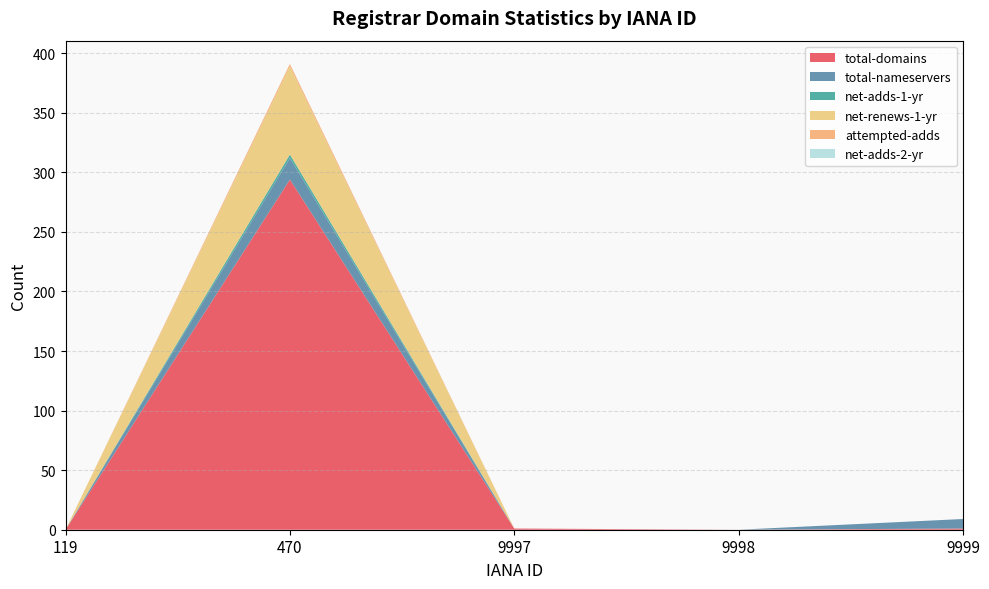

Reading left to right, transcribe all the data shown in this chart.

total-domains: 0	294	1	0	1
total-nameservers: 0	18	0	0	8
net-adds-1-yr: 0	3	0	0	0
net-renews-1-yr: 0	74	0	0	0
attempted-adds: 0	2	0	0	0
net-adds-2-yr: 0	0	0	0	0